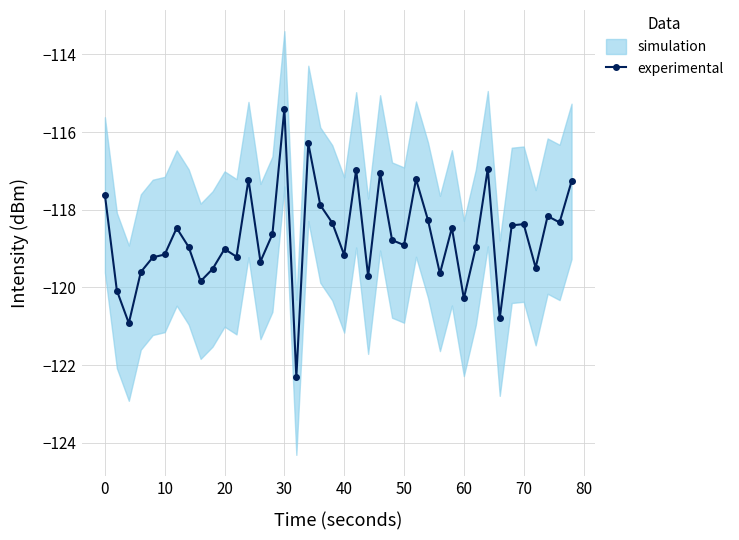

At which label does experimental reach its peak?

30